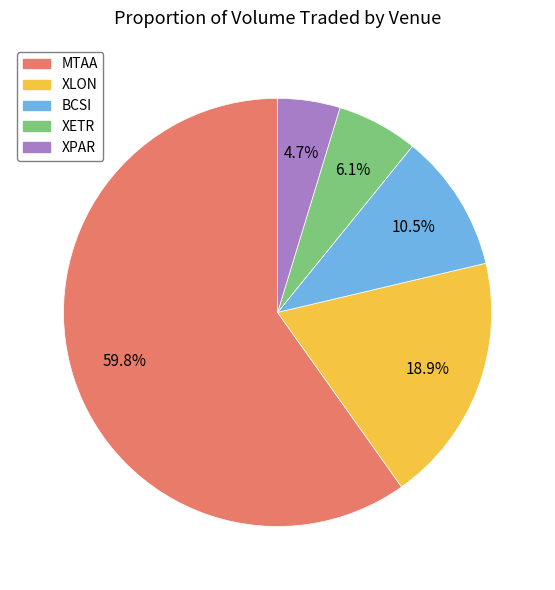

Which category has the smallest portion of the pie?

XPAR